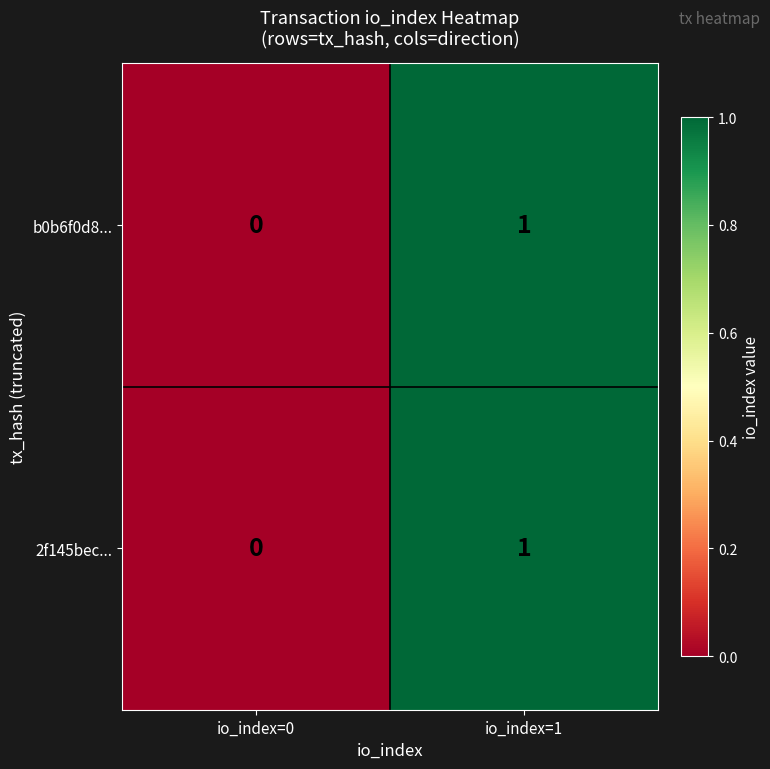

Is the value of b0b6f0d8... at io_index=0 greater than the value of 2f145bec... at io_index=1?

No